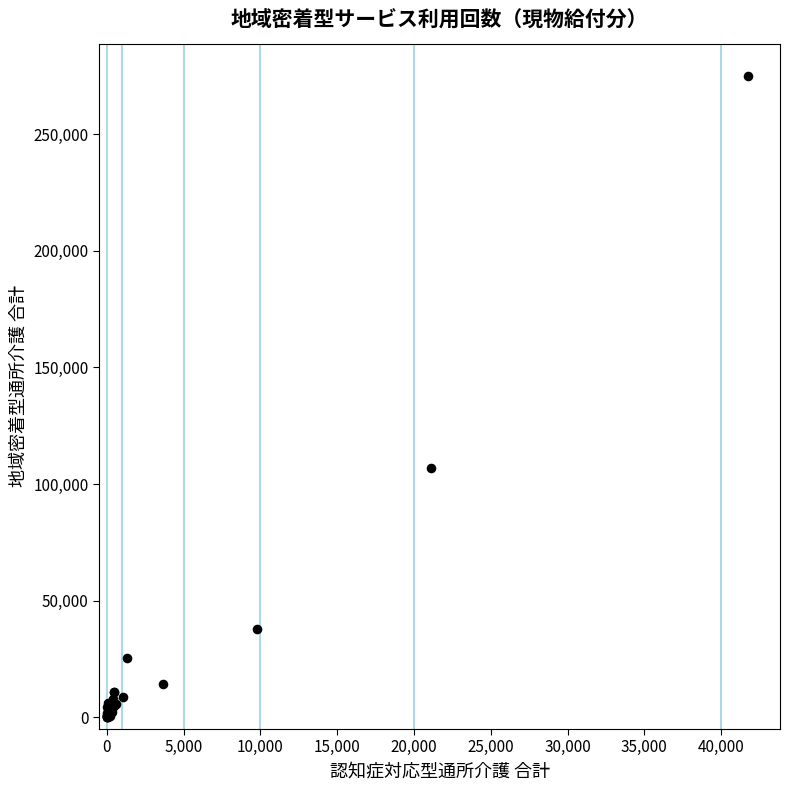

What Y value in the scatter plot is closest to 137613?

107060